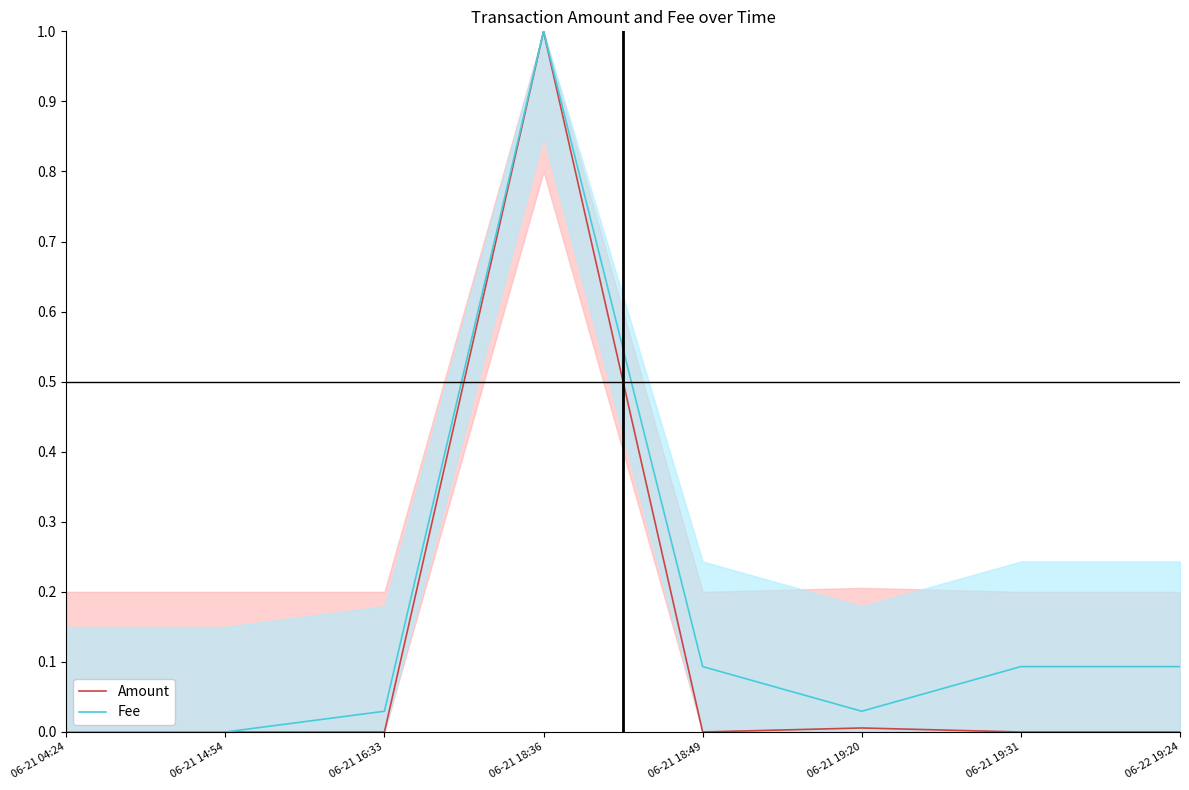

At how many categories does at least one series exceed 0?

7